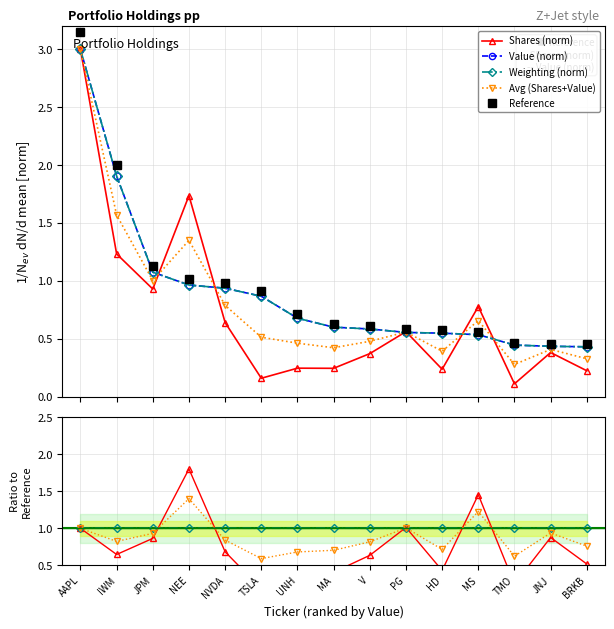

What is the label of the 1st point from the right?

BRKB